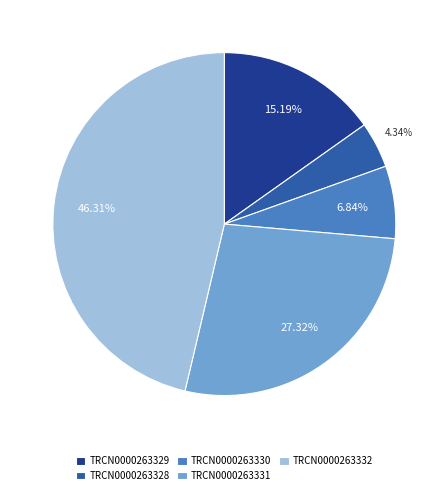

Does any single category account for the majority?

No